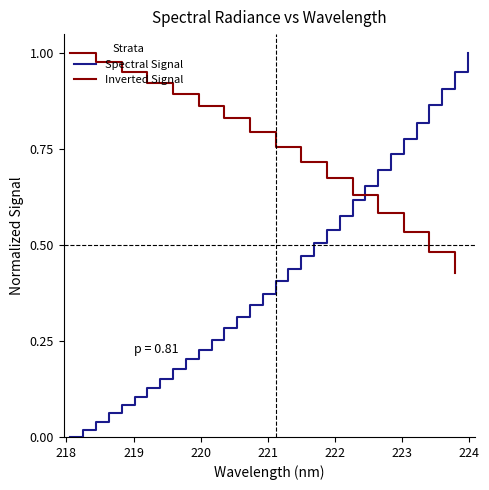

Between 220.1623 and 222.6447, which is larger?

222.6447